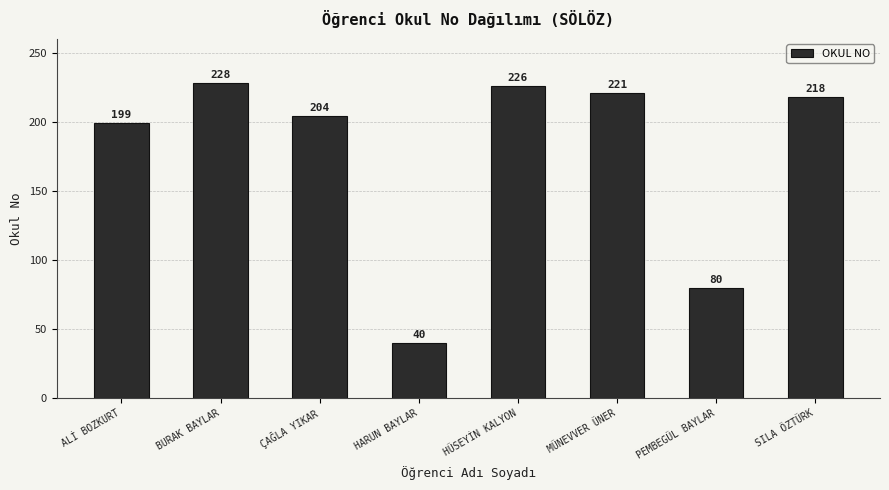

What is the change in value from HÜSEYİN KALYON to MÜNEVVER ÜNER?

-5